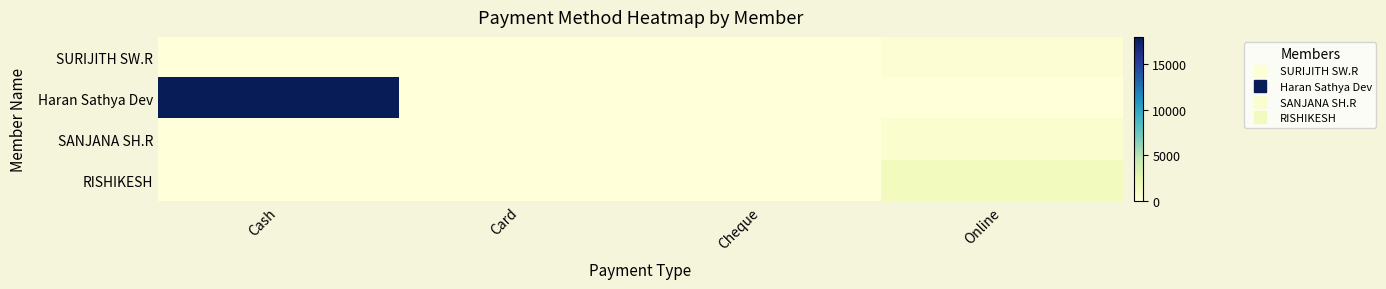

Count the number of data series in this chart.

4